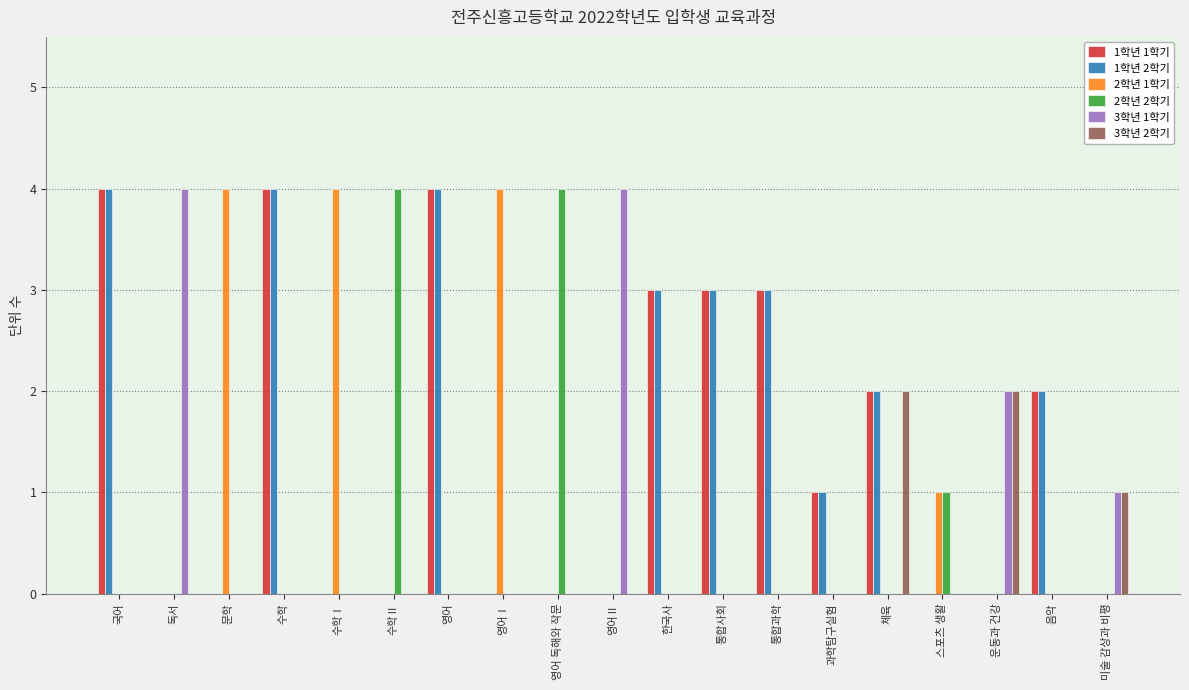

Count the number of categories in the chart.

19